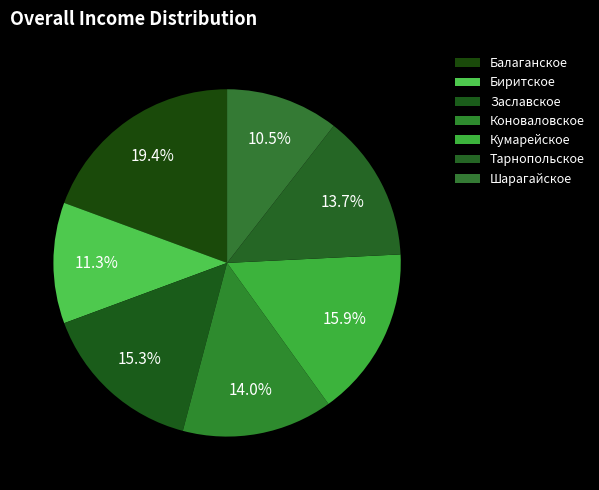

To the nearest percent, what is the difference between the largest and smallest slice percentages?

9%